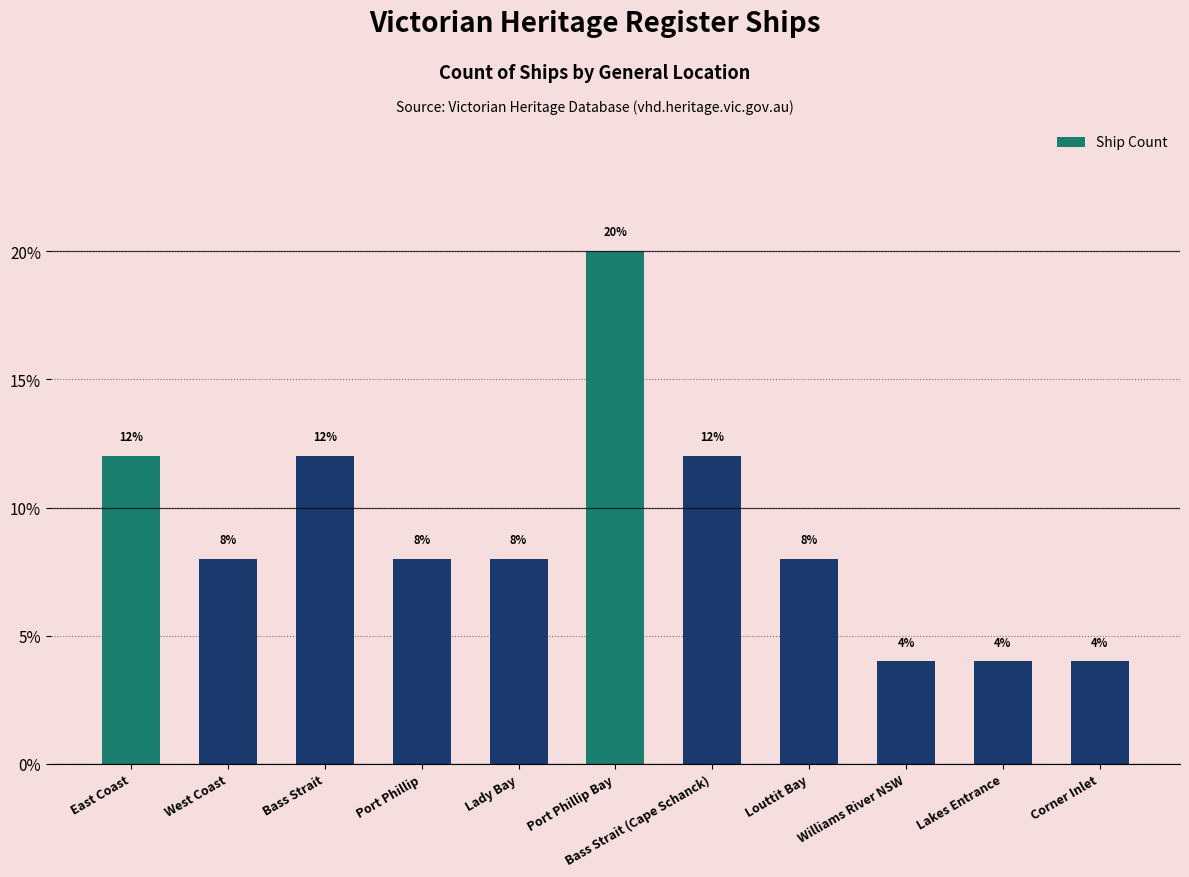

Count the values in the range 0 to 1.

11